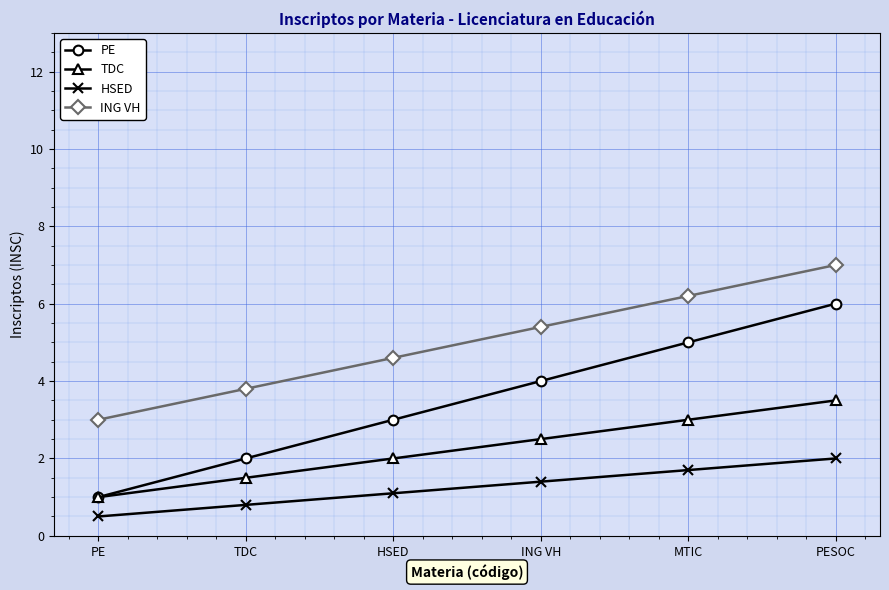

Rank the categories by ING VH value from highest to lowest.

PESOC, MTIC, ING VH, HSED, TDC, PE